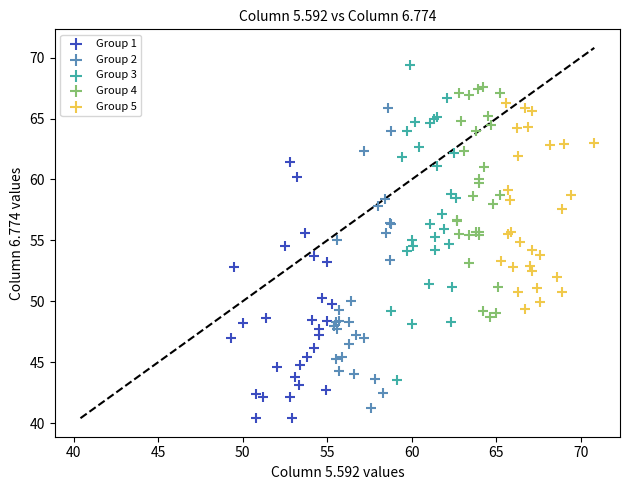

What are all the series names shown in the legend?

Group 1, Group 2, Group 3, Group 4, Group 5